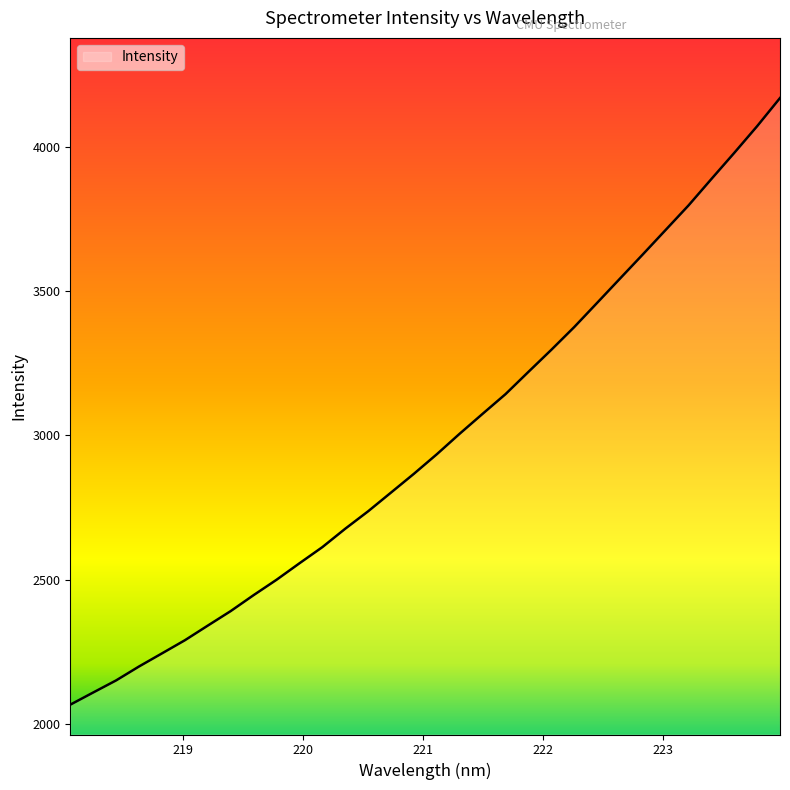

What is the minimum value shown in the chart?

2066.6